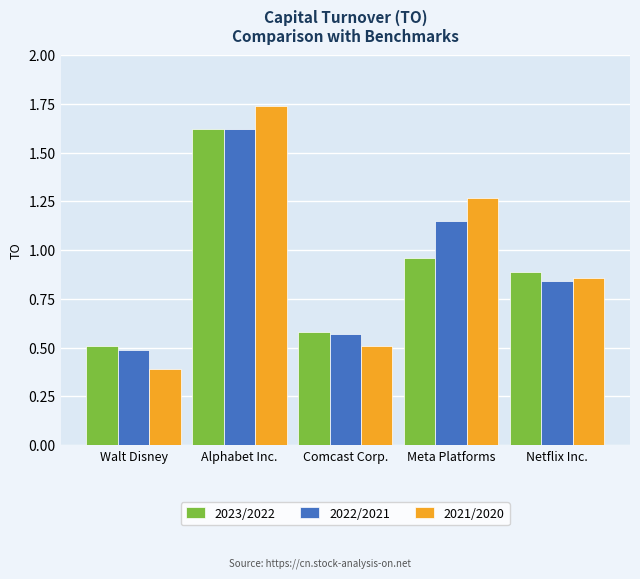

What is the minimum value for 2023/2022?

0.5